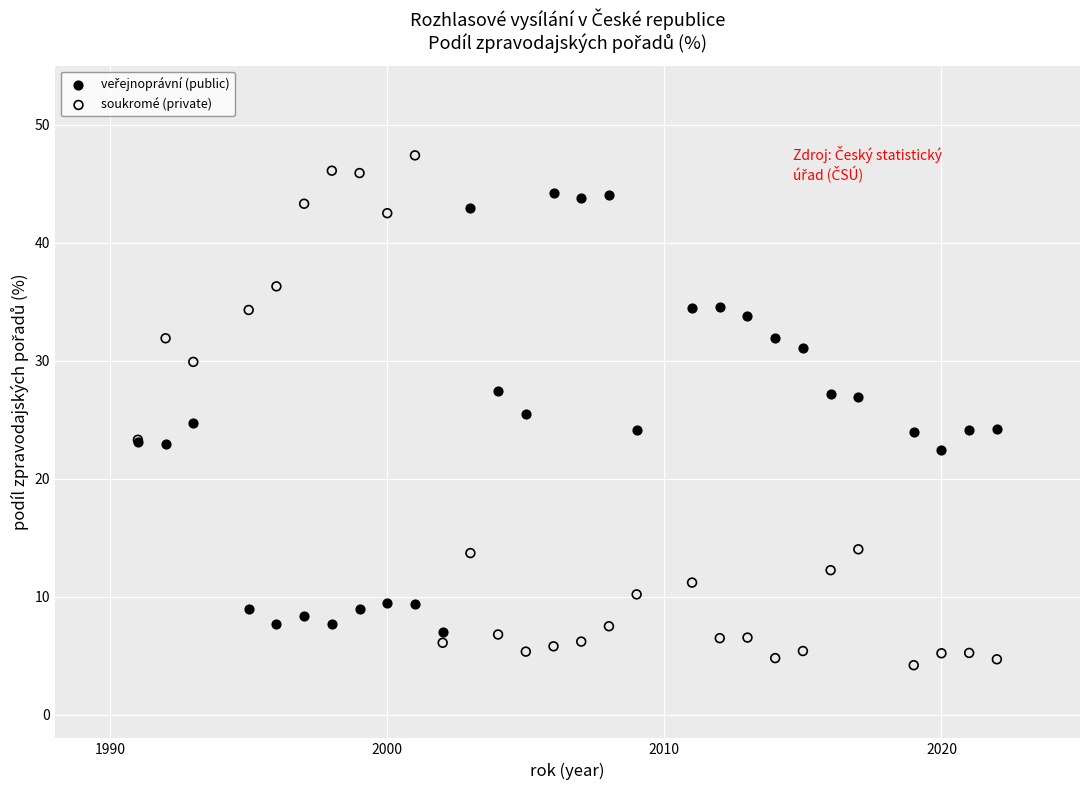

Which series contains the lowest Y value?

soukromé (private)